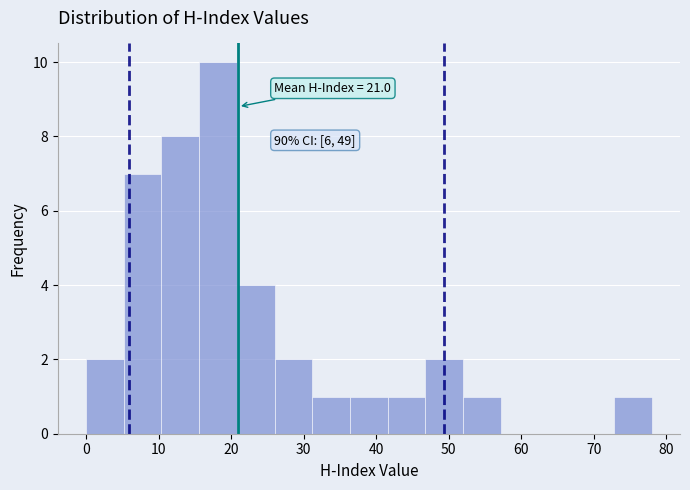

Which range on the x-axis has the tallest bar?

15.6 to 20.8